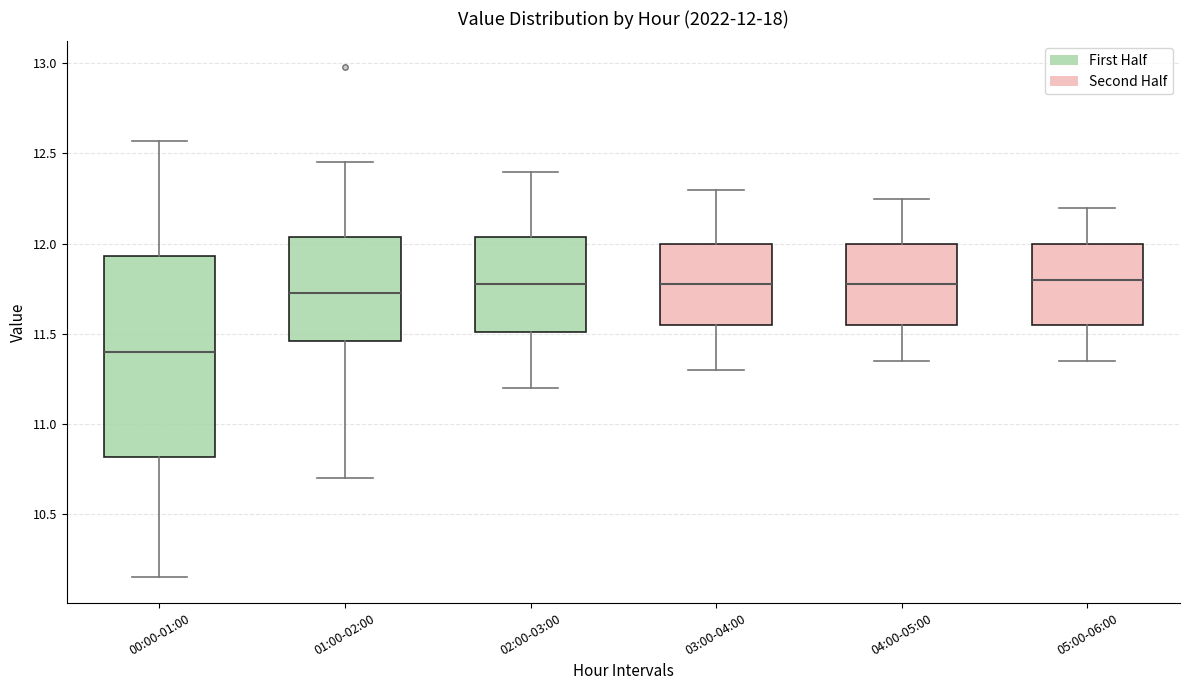

Comparing the boxes themselves (not the whiskers), which one is the tallest?

00:00-01:00